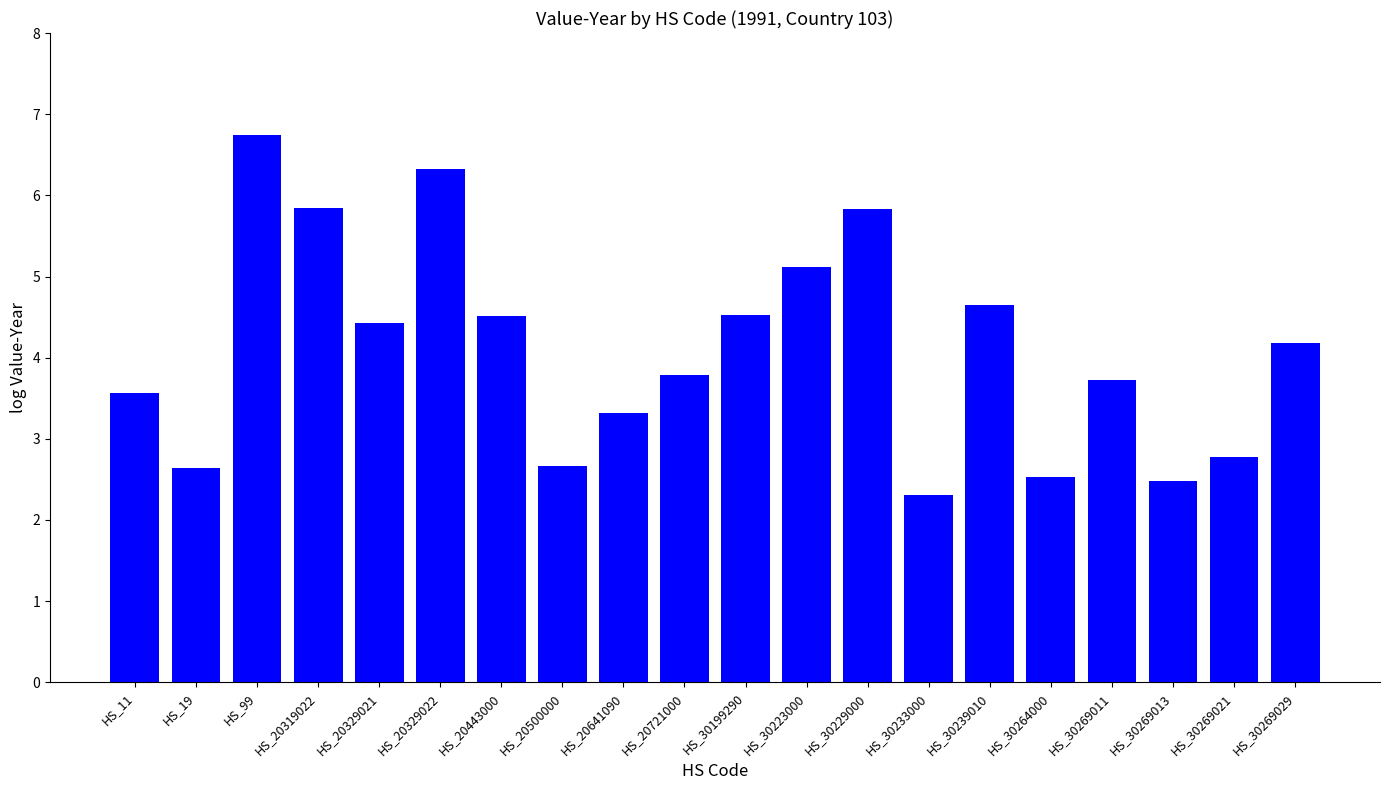

What is the ratio of the value at HS_30239010 to the value at HS_30229000?

0.8